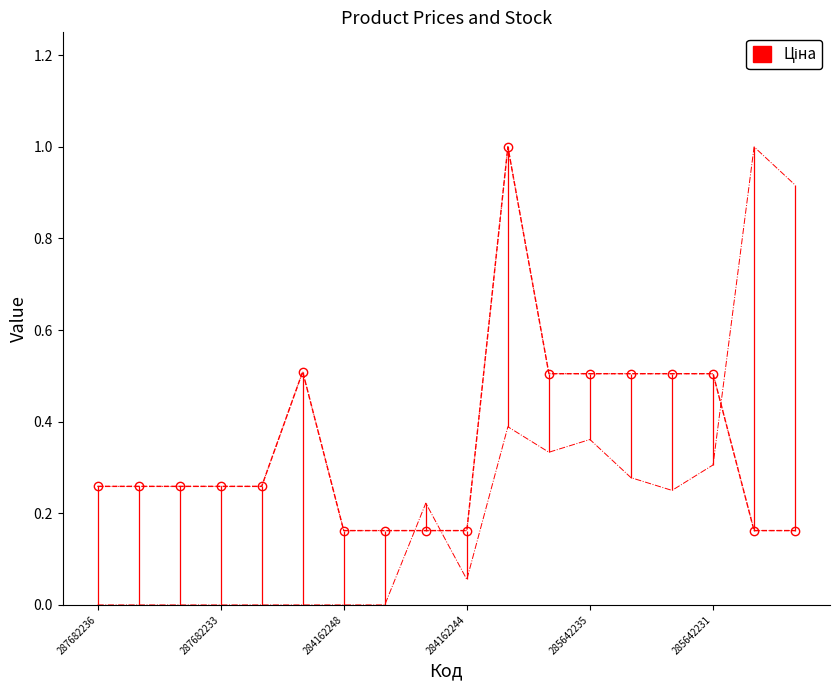

After their last crossing, which series has the higher values: Доп. ціна or Залишок?

Залишок